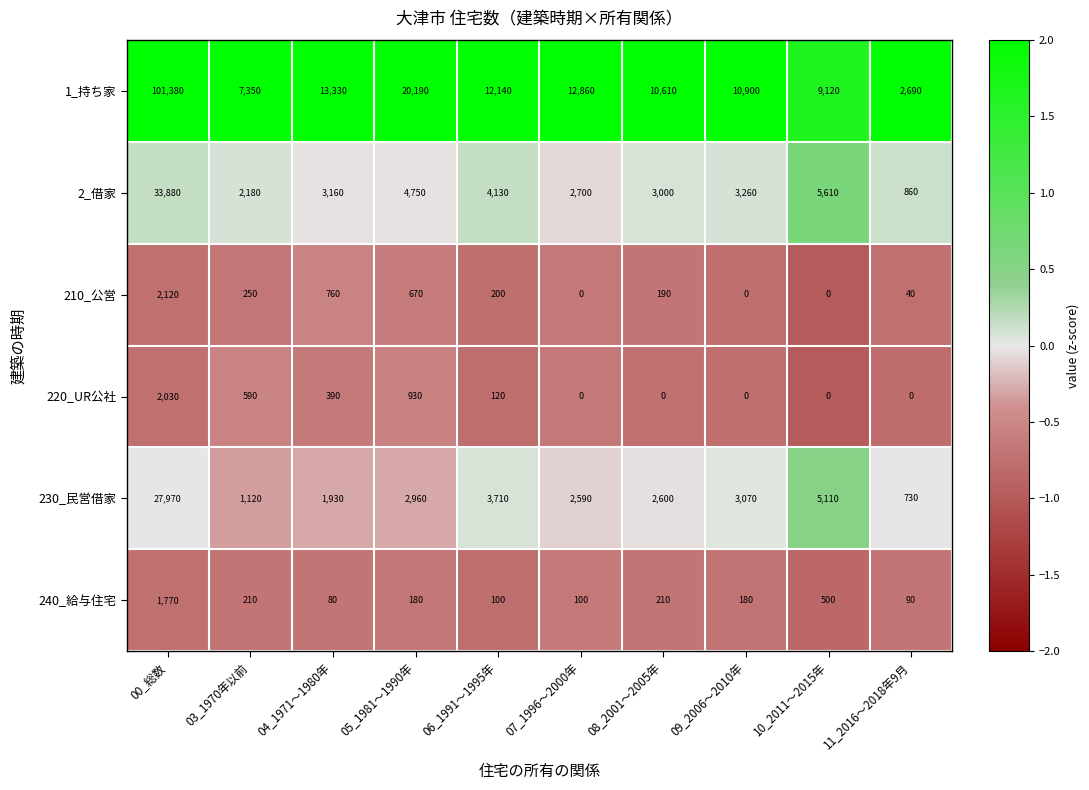

Rank the series at 00_総数 from lowest to highest value.

240_給与住宅, 220_UR公社, 210_公営, 230_民営借家, 2_借家, 1_持ち家